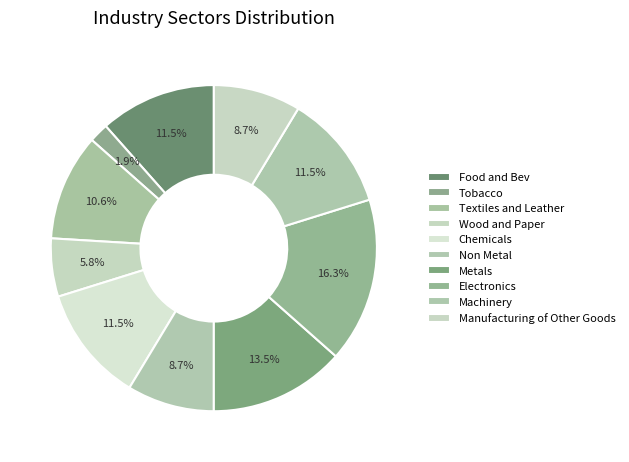

Which slice is the largest?

Electronics